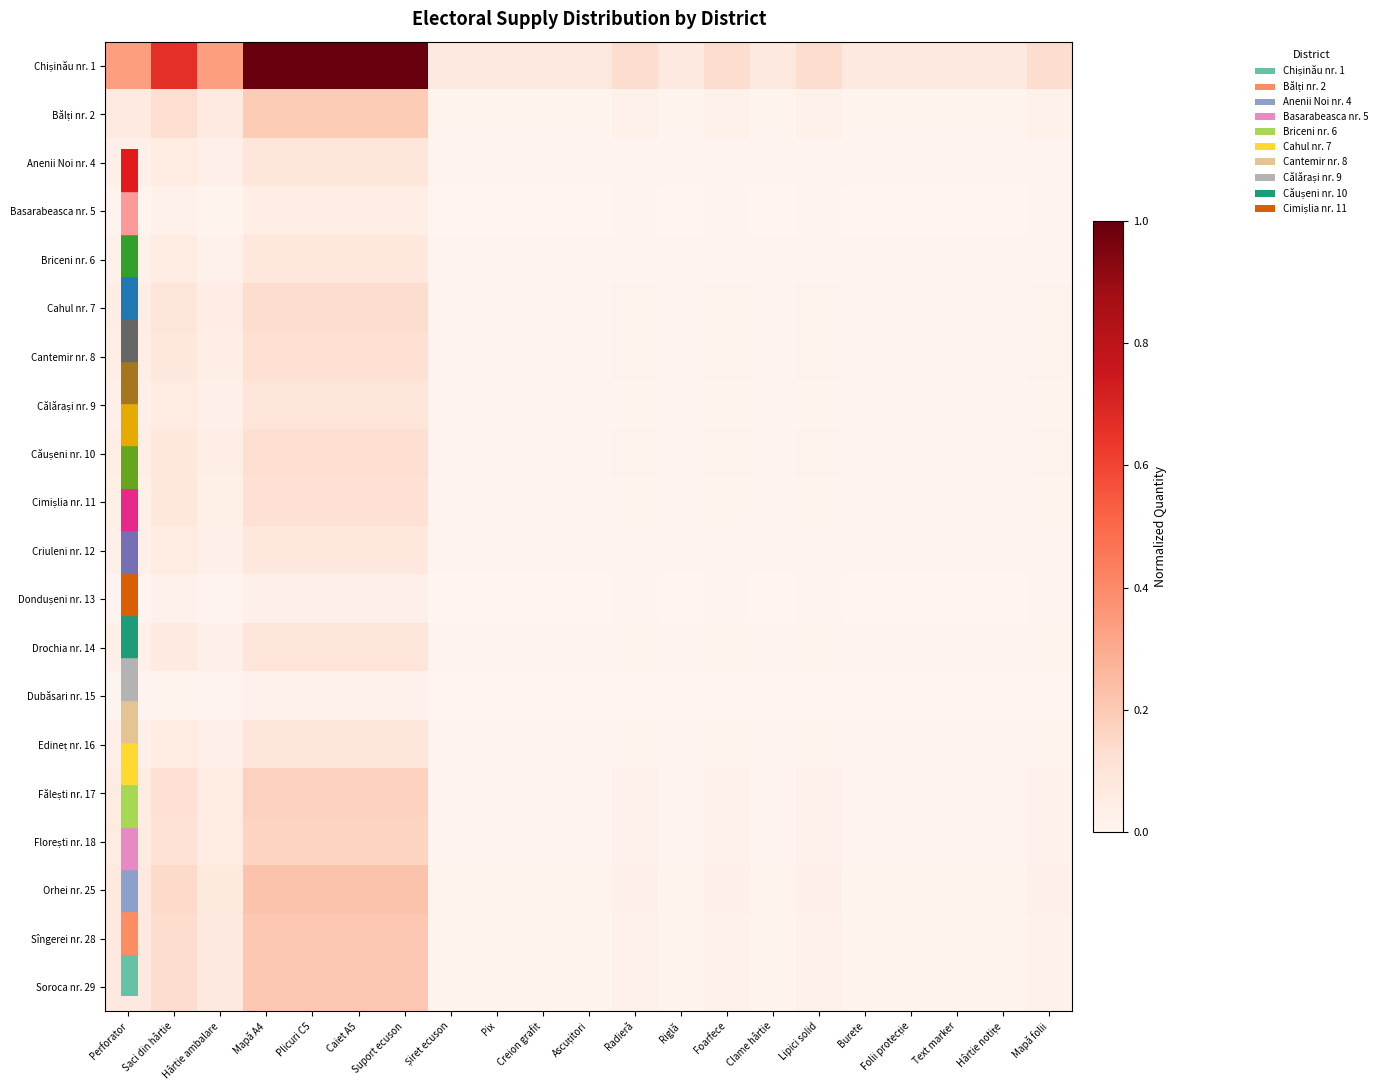

Which series has the widest spread of values?

Chișinău nr. 1